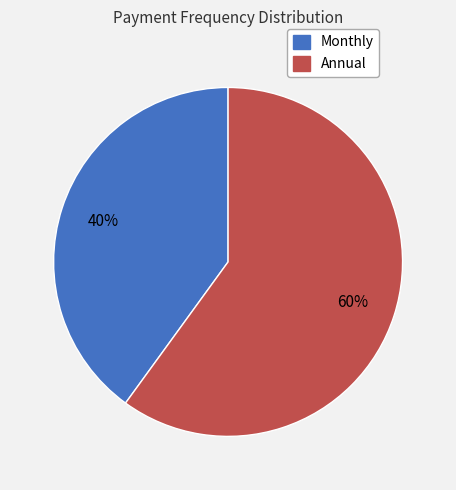

What is the ratio of the value at Monthly to the value at Annual?

0.7